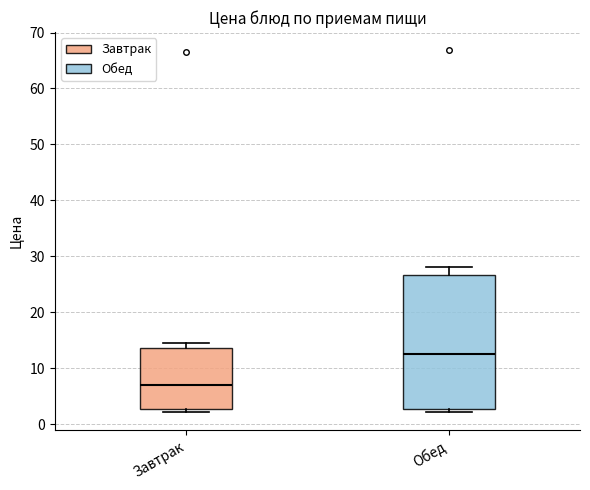

Where is the upper edge of the box for Обед on the y-axis? The values are not printed on the chart, so give them approximately, as read against the axis.

27